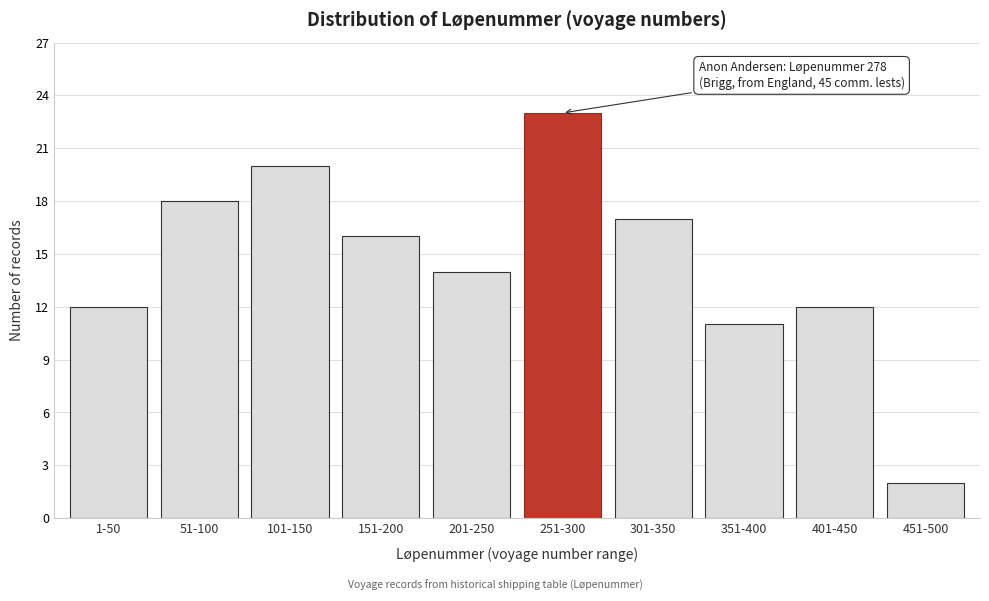

Reading left to right, extract all data points from this chart.

1-50=12	51-100=18	101-150=20	151-200=16	201-250=14	251-300=23	301-350=17	351-400=11	401-450=12	451-500=2